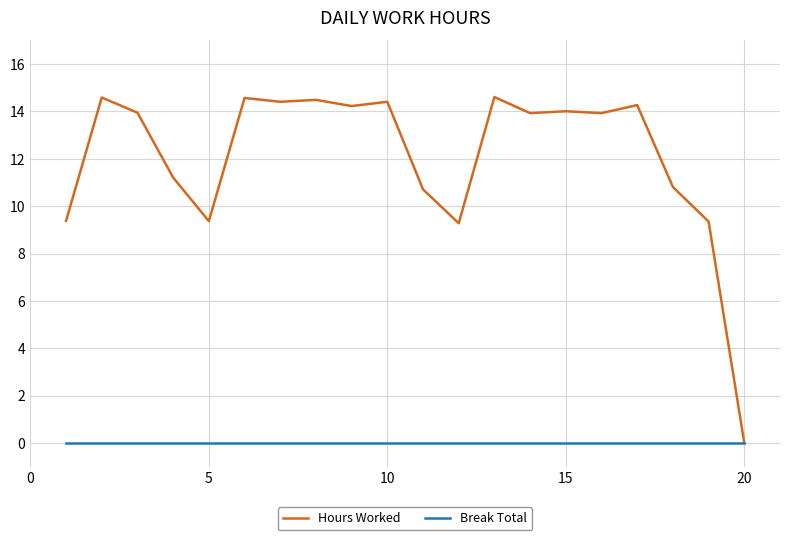

At how many categories does at least one series exceed 12?

12